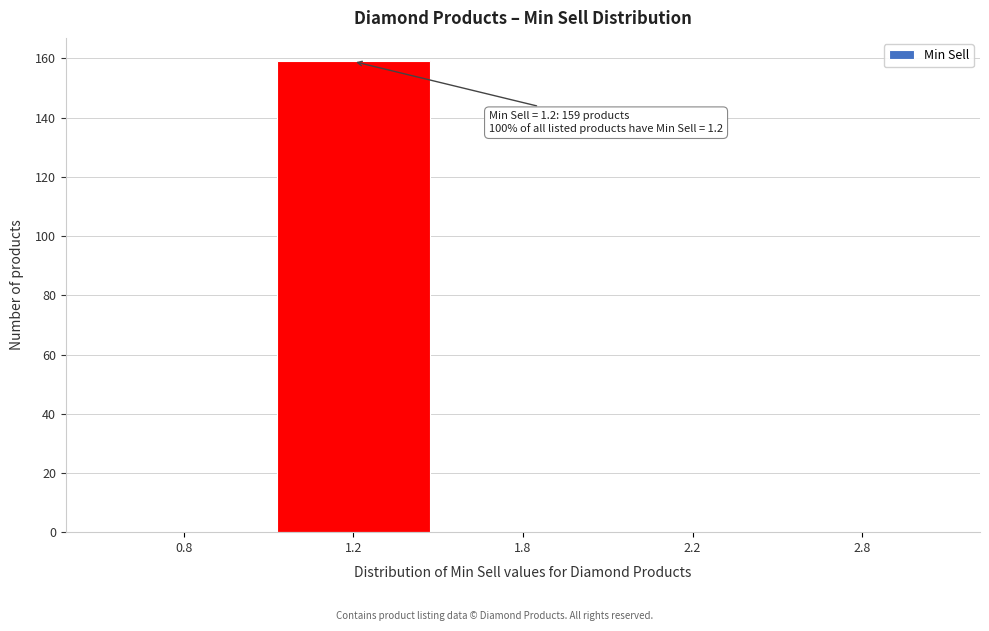

Reading right to left, transcribe all the data shown in this chart.

2.8=0	2.2=0	1.8=0	1.2=159	0.8=0